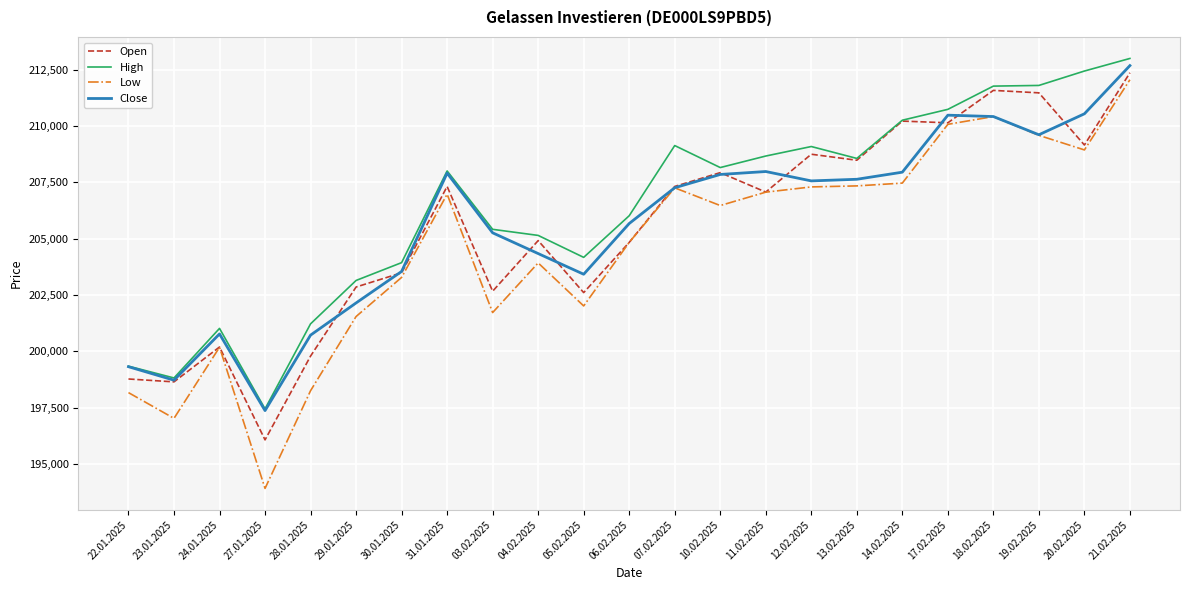

What is the difference between the highest and lowest values at 10.02.2025?

1686